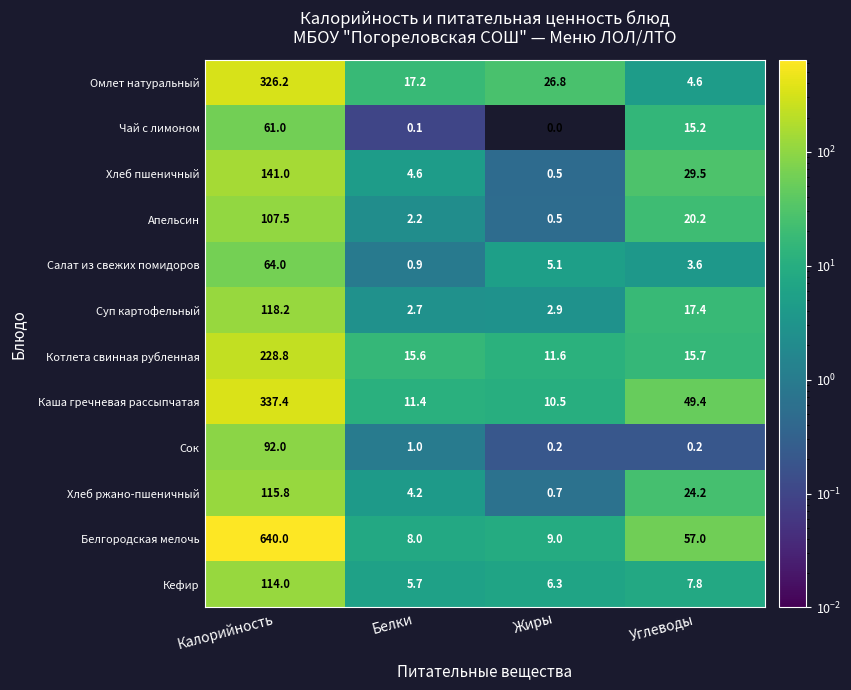

At which category does the chart reach its peak across all series?

Калорийность